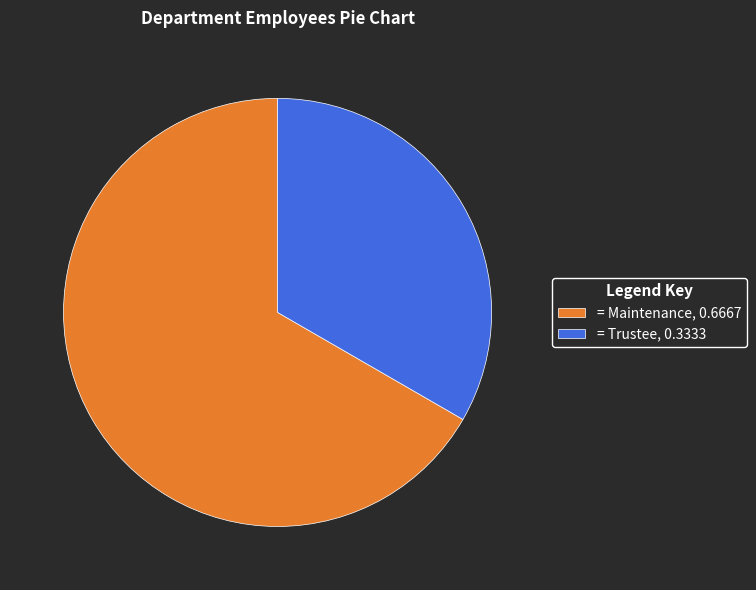

True or false: = Trustee, 0.3333 accounts for 45% of the total.

False